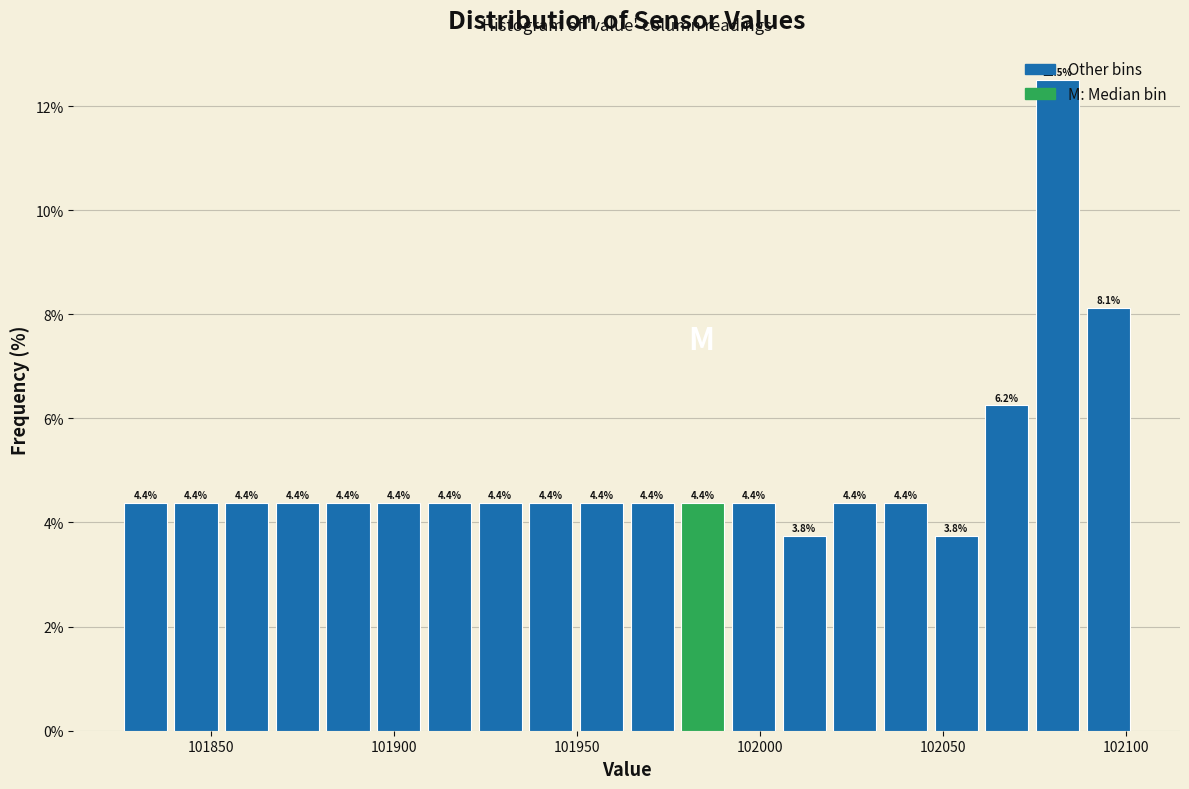

Read against the x-axis, roughly where is the centre of the tallest bar?

102080